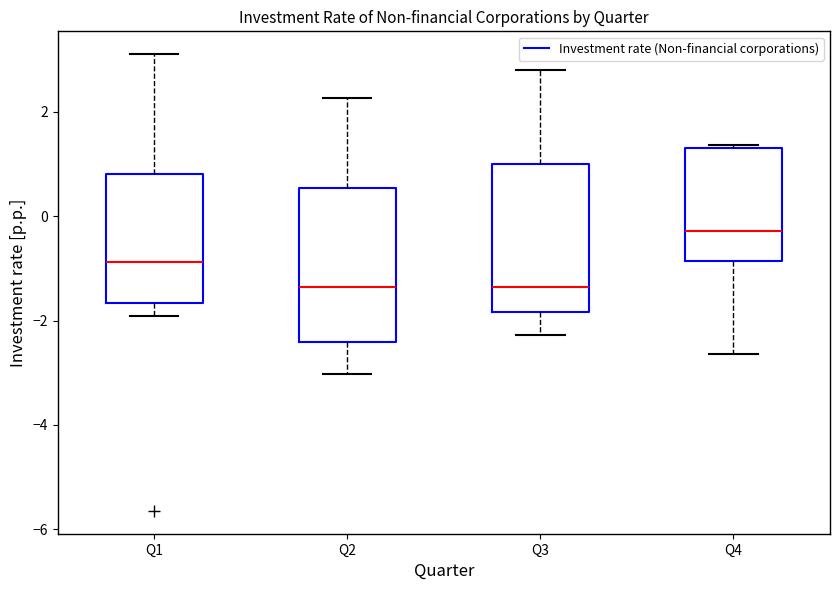

Reading left to right, read every box against the y-axis: the position of its median line, the range the box covers, and the ends of its whiskers. The values are not printed on the chart, so give them approximately, as read against the axis.

Q1: median -0.8, box -1.6 to 0.8, whiskers -2.0 to 3.2
Q2: median -1.4, box -2.4 to 0.6, whiskers -3.0 to 2.2
Q3: median -1.4, box -1.8 to 1.0, whiskers -2.2 to 2.8
Q4: median -0.2, box -0.8 to 1.4, whiskers -2.6 to 1.4